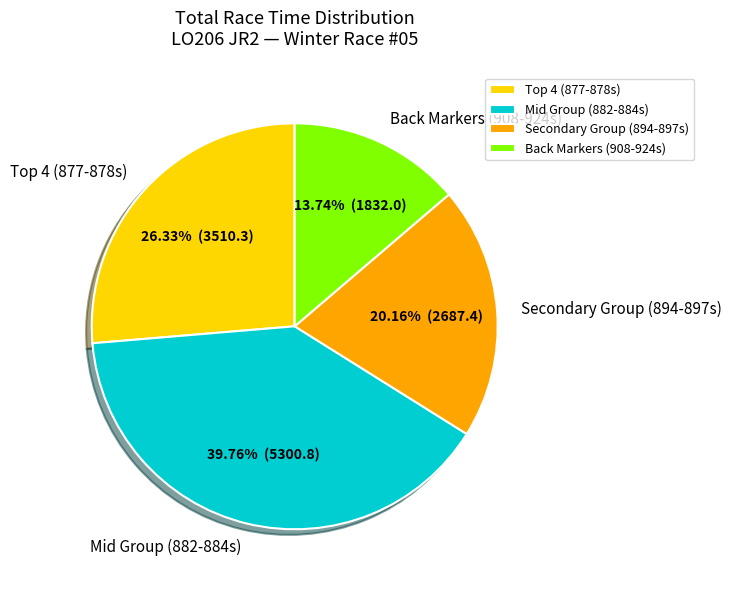

Rank the categories by value from lowest to highest.

Back Markers (908-924s), Secondary Group (894-897s), Top 4 (877-878s), Mid Group (882-884s)